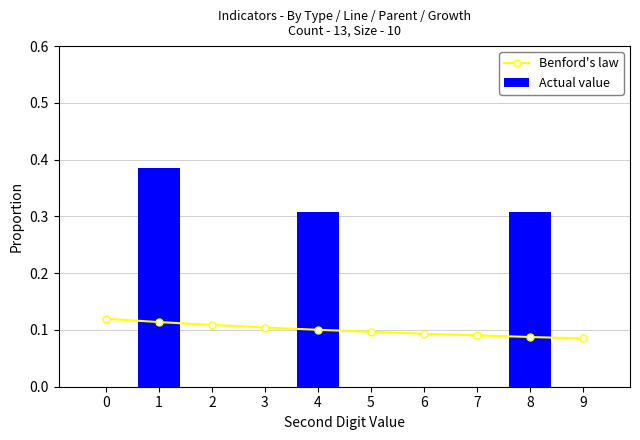

Reading left to right, list all the values displayed in this chart.

Benford's law: 0=0.1	1=0.1	2=0.1	3=0.1	4=0.1	5=0.1	6=0.1	7=0.1	8=0.1	9=0.1
Actual value: 0=0.0	1=0.4	2=0.0	3=0.0	4=0.3	5=0.0	6=0.0	7=0.0	8=0.3	9=0.0